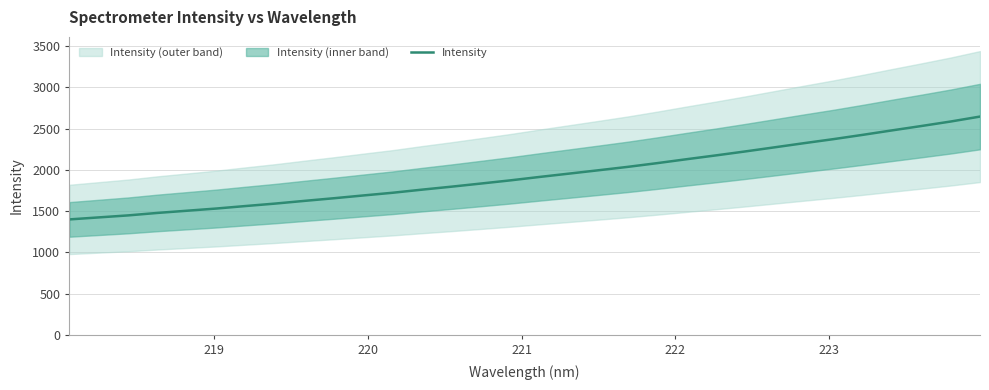

True or false: there are more than 1 points higher than both neighbors.

False